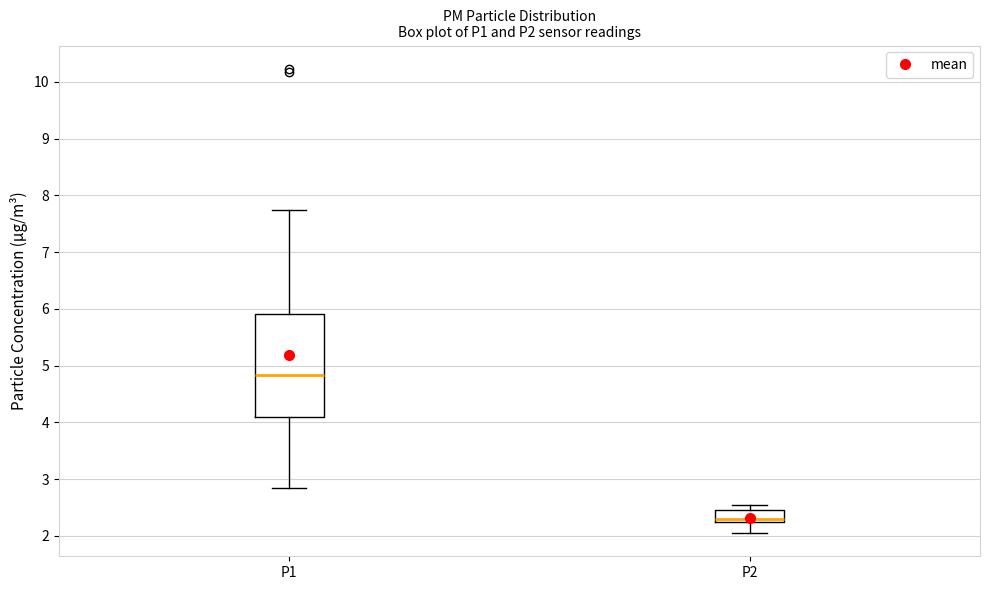

Which box's median line is the highest?

P1